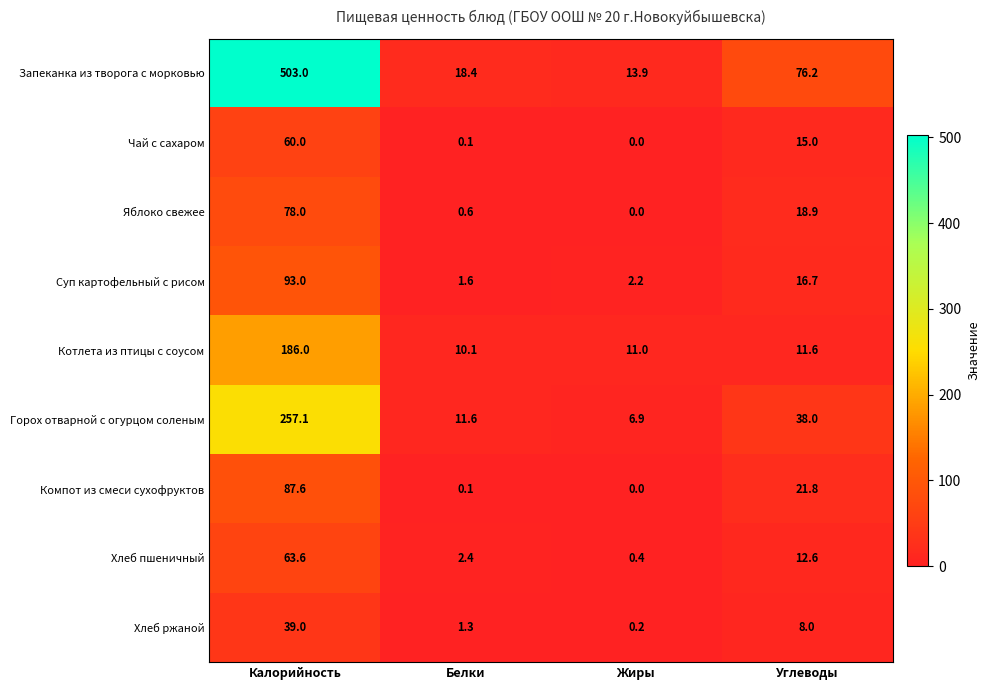

Read the Запеканка из творога с морковью value at Калорийность.

503.0